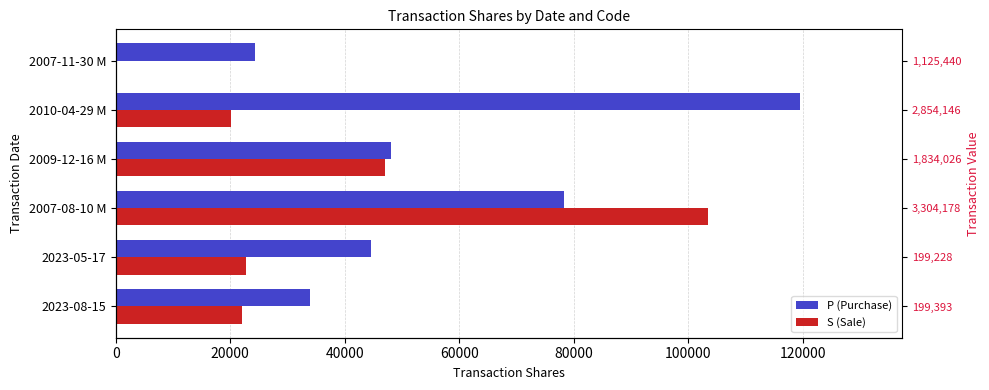

What is the difference between the highest and lowest values at 2007-11-30 M?

24269